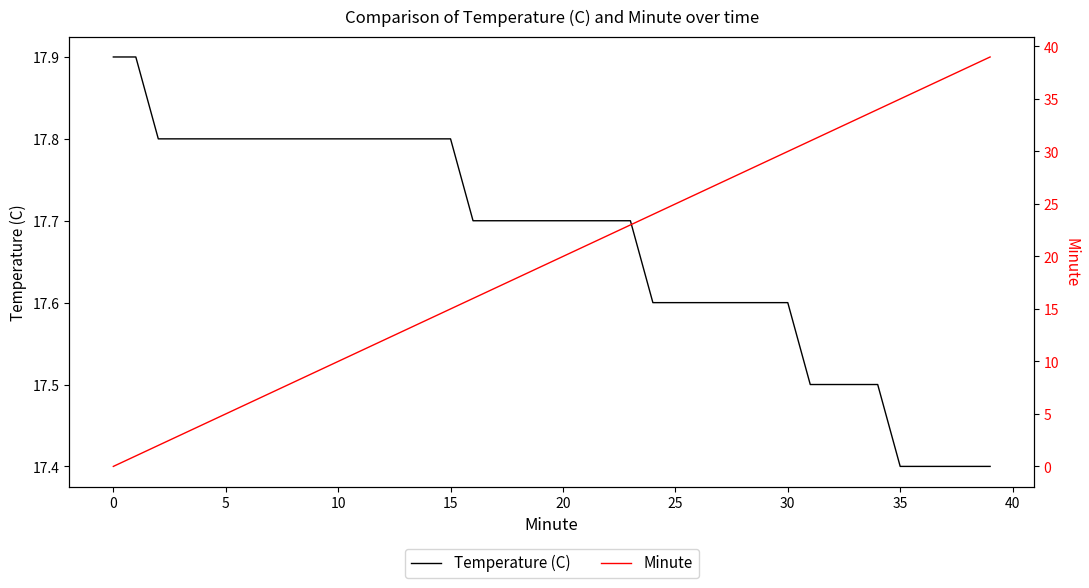

At which category is the sum across all series the highest?

39